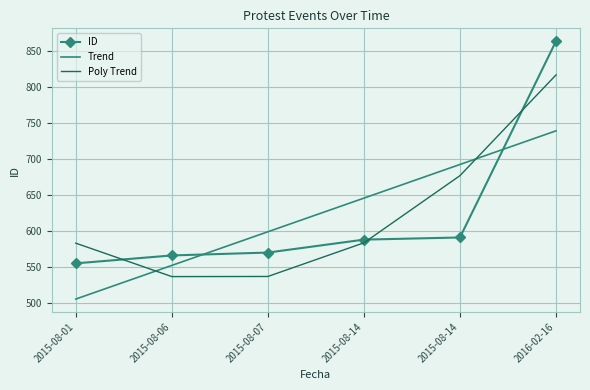

At which category is the sum across all series the highest?

2016-02-16